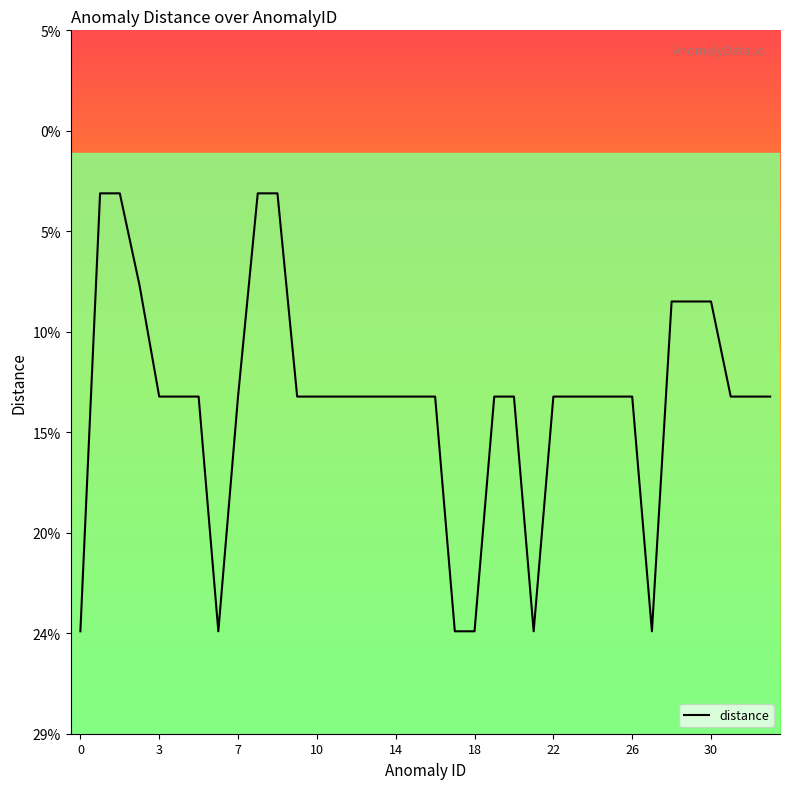

True or false: the data has more than 0 interior local peaks.

False